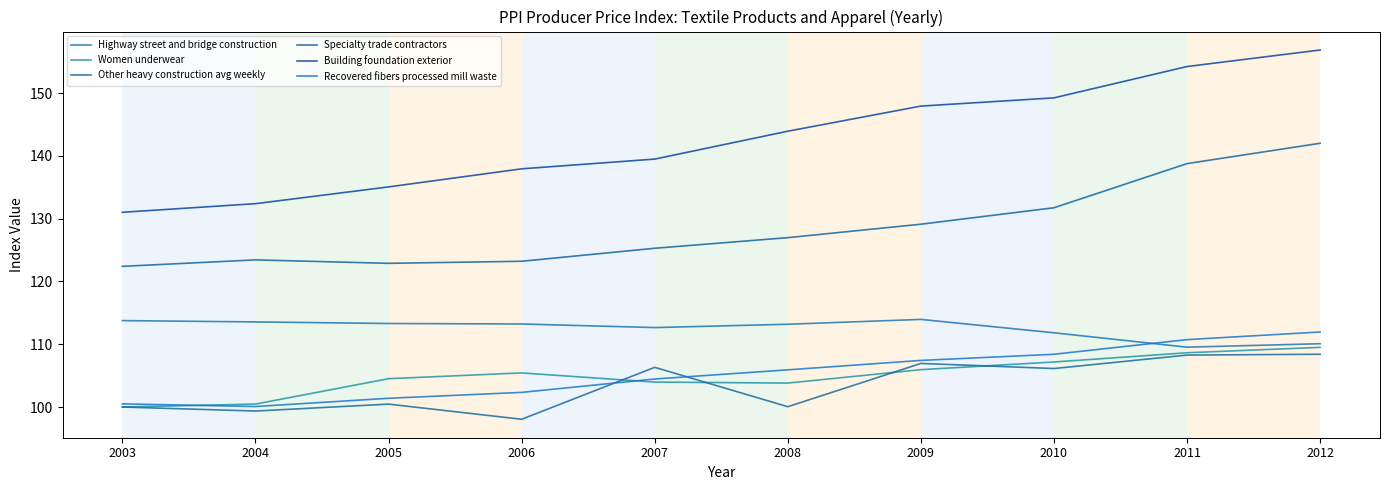

How many times do Highway street and bridge construction and Recovered fibers processed mill waste cross each other?

1